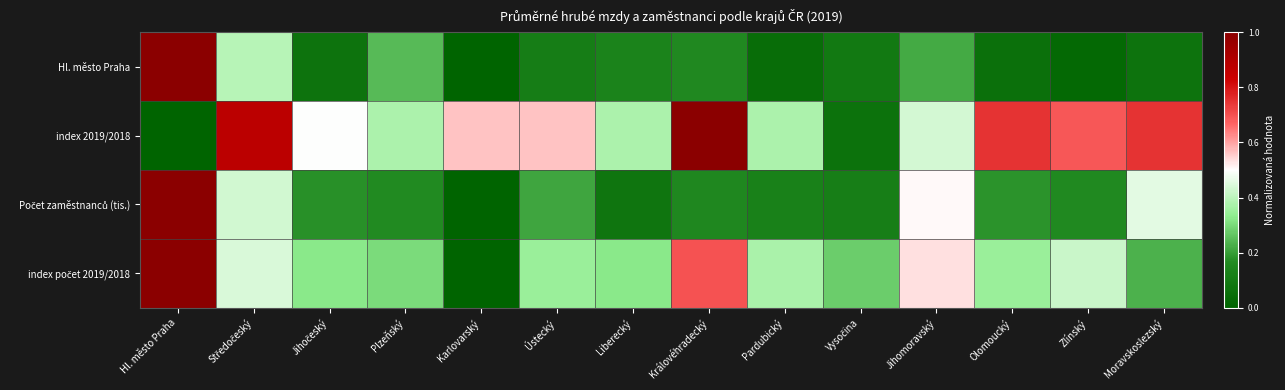

Which has a higher value, Moravskoslezský or Liberecký?

Liberecký